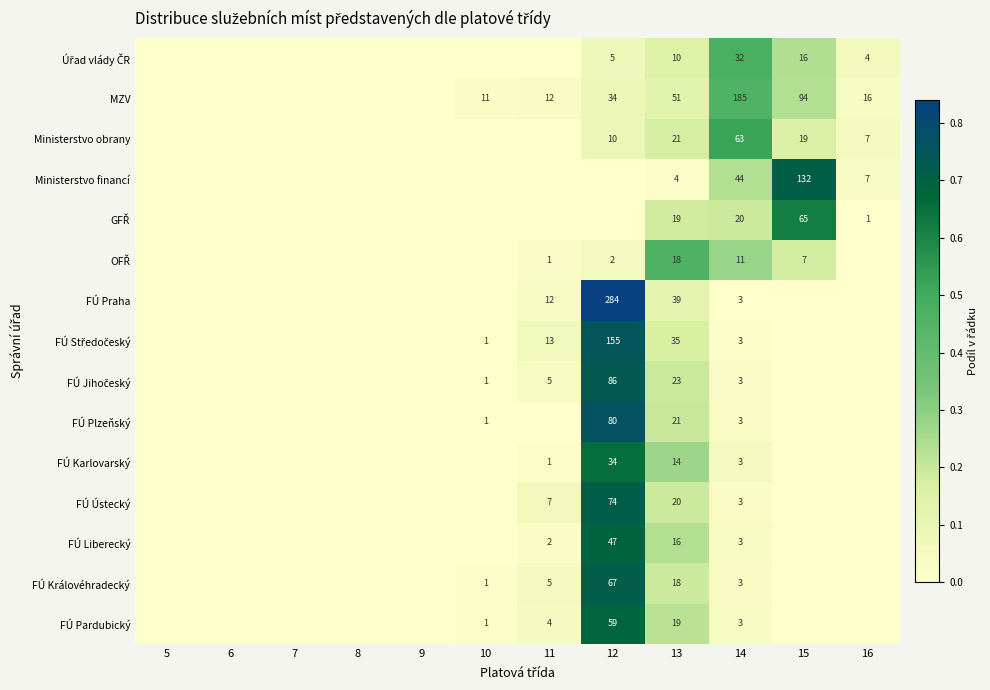

The MZV series shows 94 at 15. True or false?

True